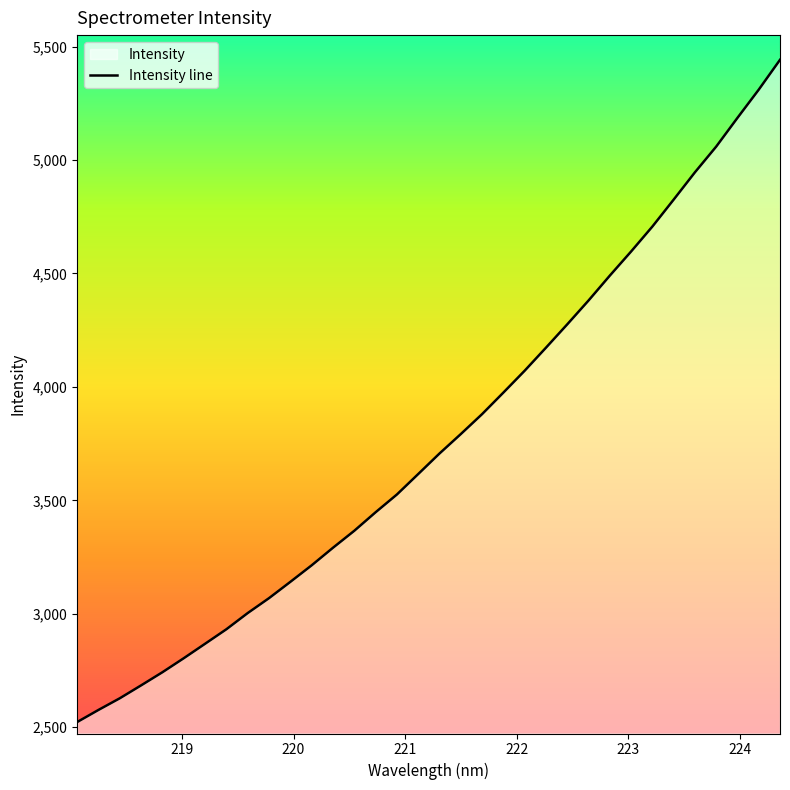

Reading right to left, list all the values displayed in this chart.

5441.7	5310.1	5185.8	5059.2	4945.7	4825.4	4706.7	4596.8	4490.4	4380.7	4275.7	4172.8	4071.3	3974.9	3879.9	3792.0	3706.4	3615.9	3525.8	3447.4	3365.9	3291.1	3213.7	3140.8	3069.0	3003.3	2931.9	2867.9	2804.2	2742.5	2684.6	2627.7	2576.3	2522.9